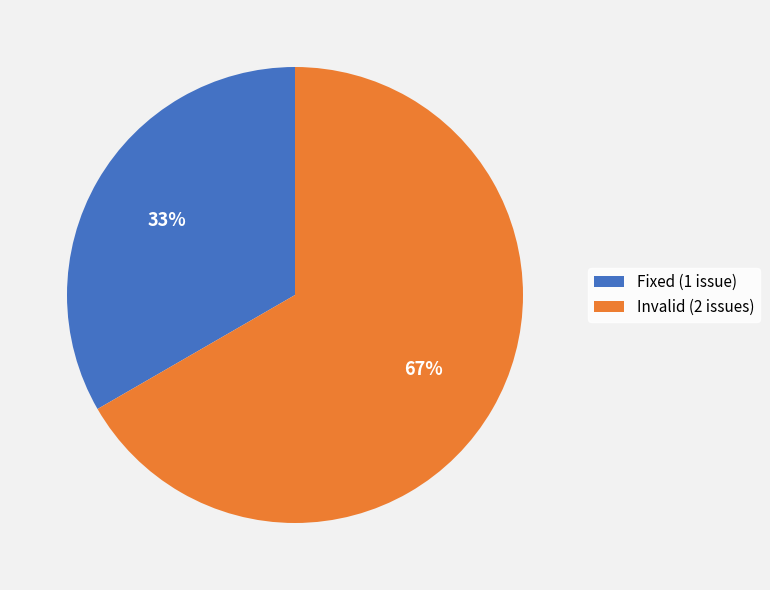

True or false: Fixed accounts for 21% of the total.

False